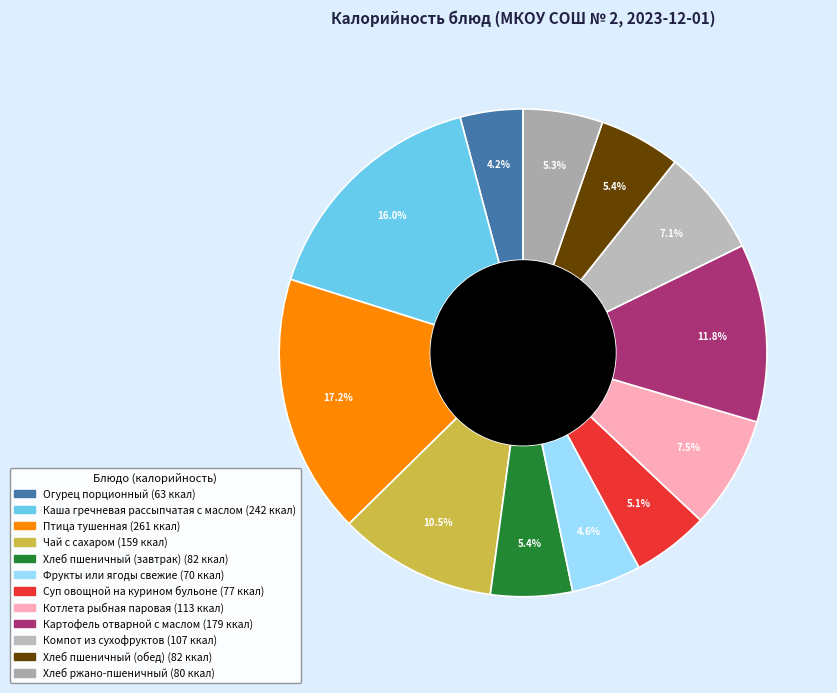

The Хлеб ржано-пшеничный slice represents 1% of the pie. True or false?

False